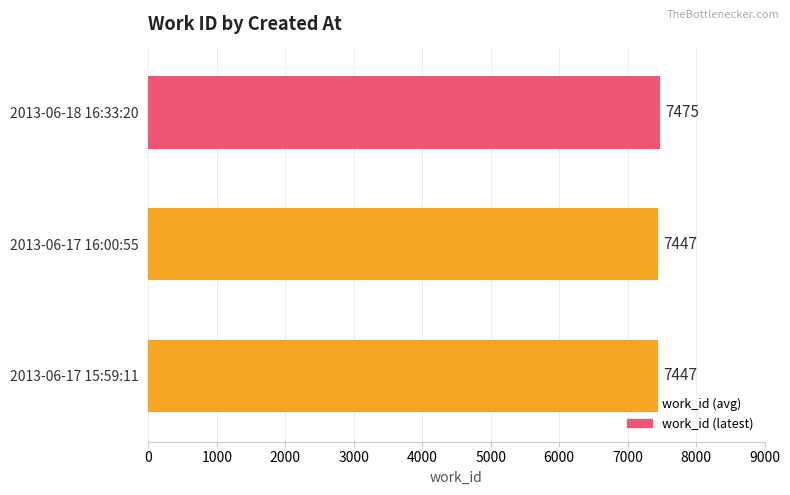

Are the bars horizontal?

Yes